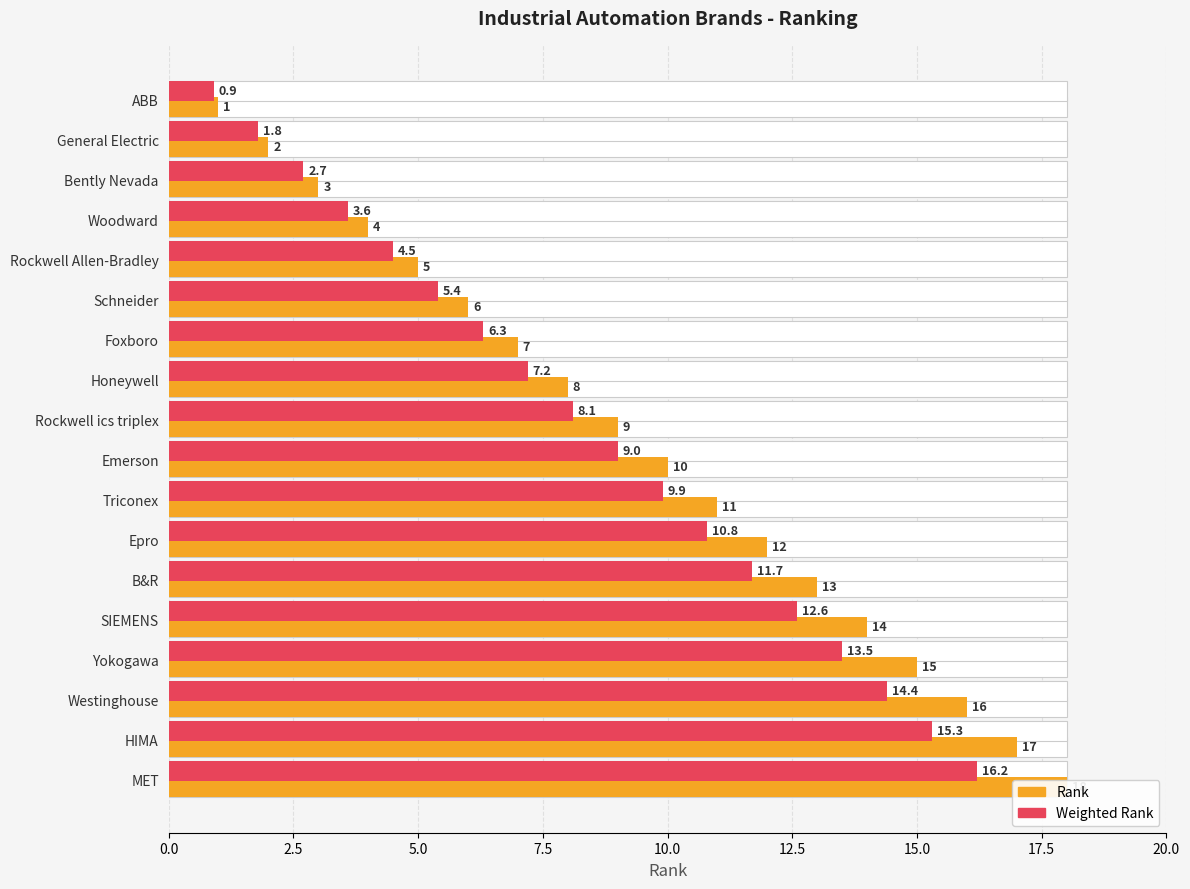

What is the difference between the Rank values at General Electric and Yokogawa?

13.0